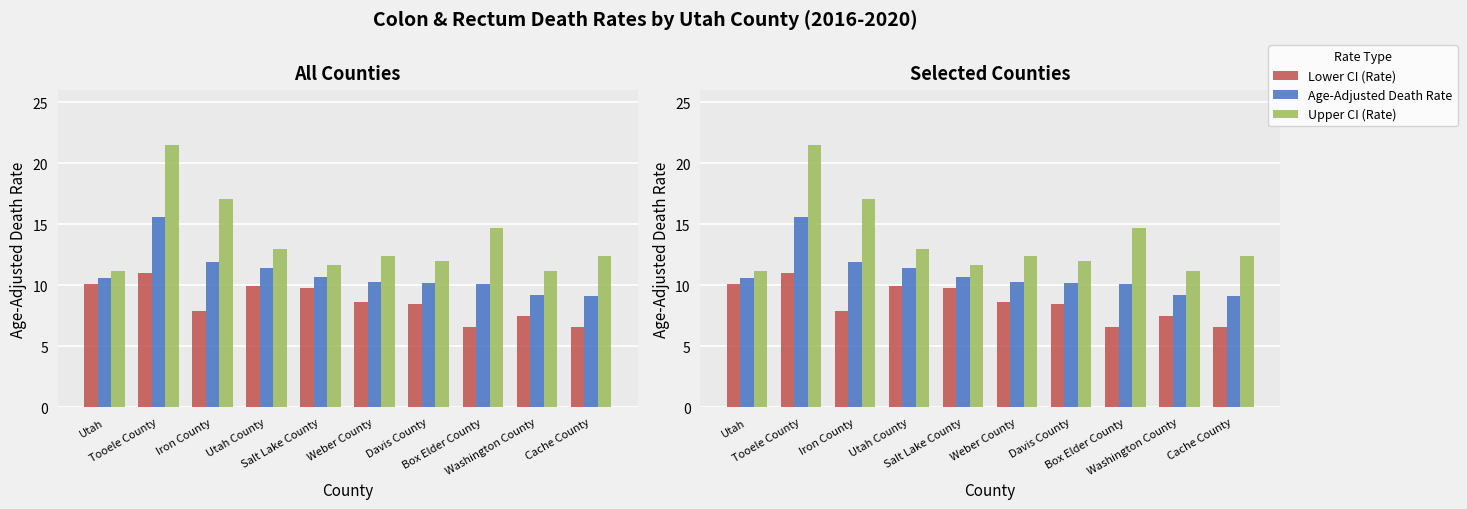

The value of Age-Adjusted Death Rate at Weber County is 10.3. True or false?

True